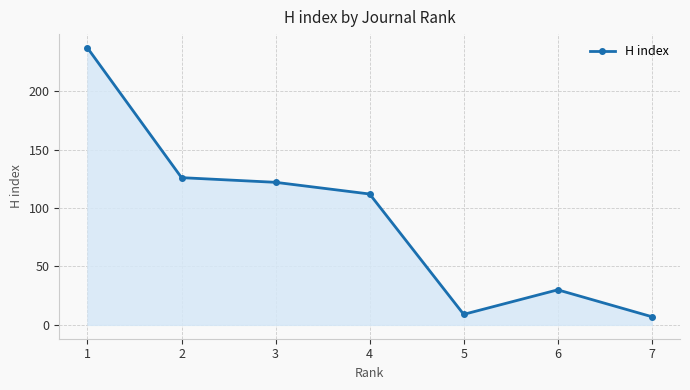

What is the ratio of the value at 1 to the value at 5?

26.3